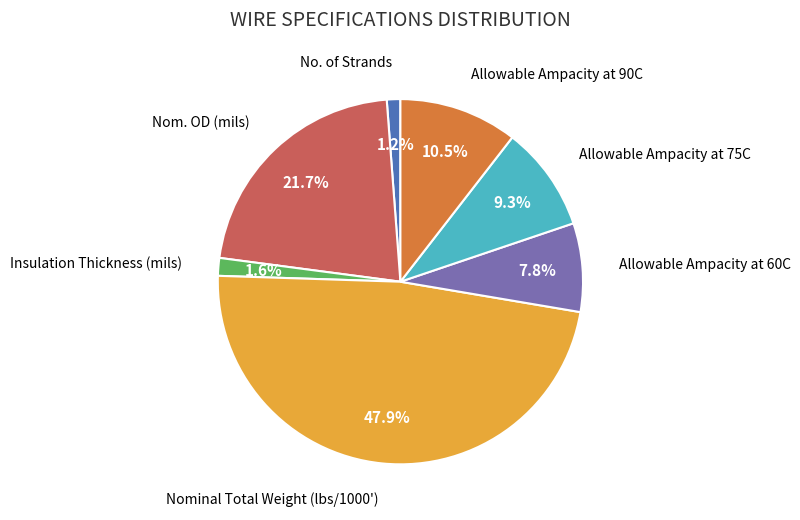

Is there any slice that represents more than half of the pie?

No